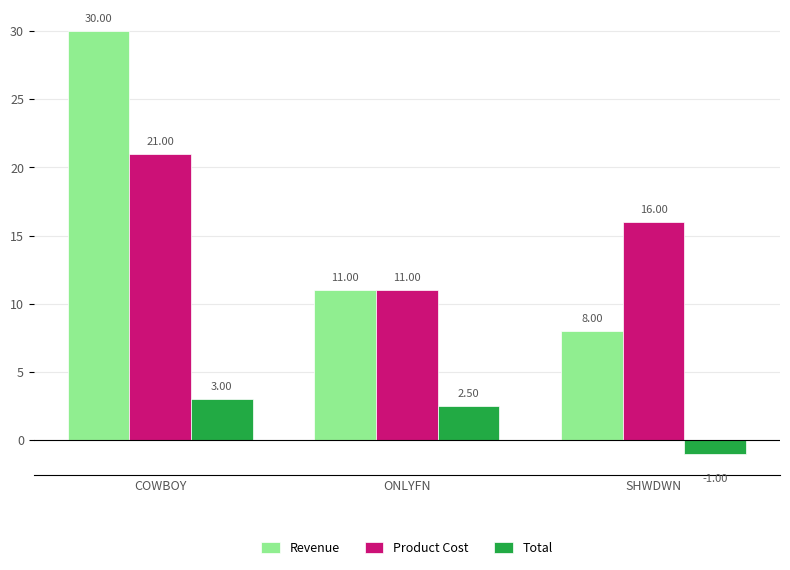

What position from the left is COWBOY?

1